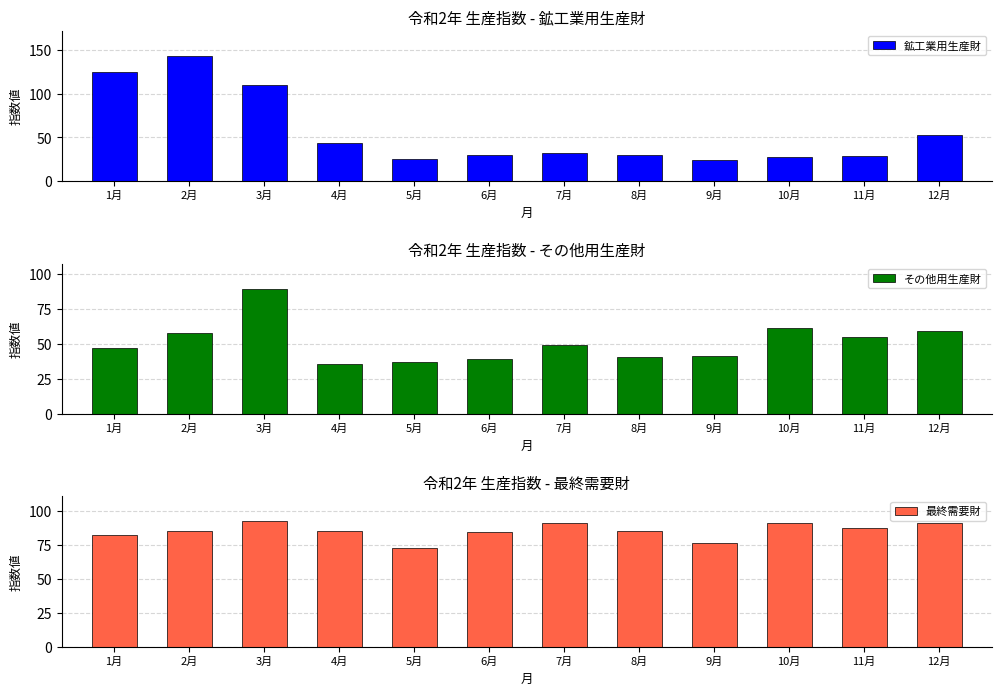

What is the difference between the maximum and second lowest values in the 鉱工業用生産財 series?

118.8